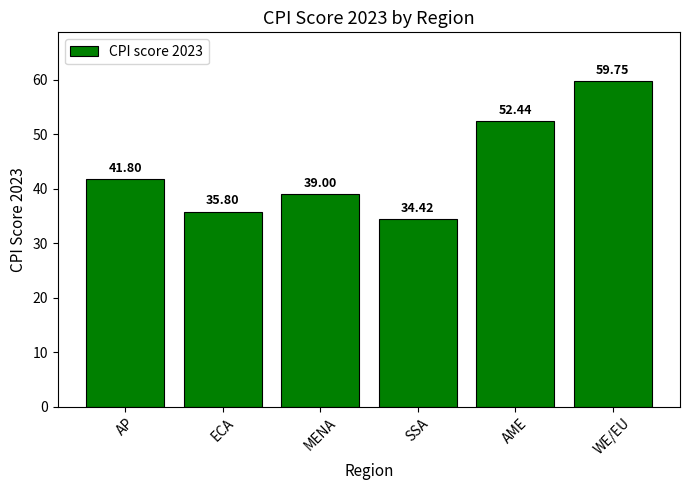

Does the chart contain stacked bars?

No